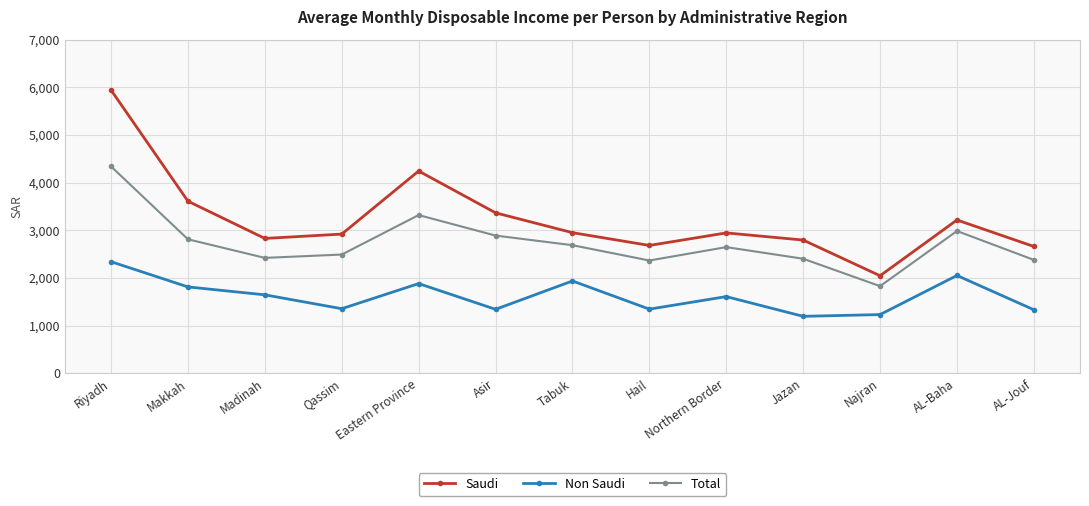

What is the total value across all series at Tabuk?

7574